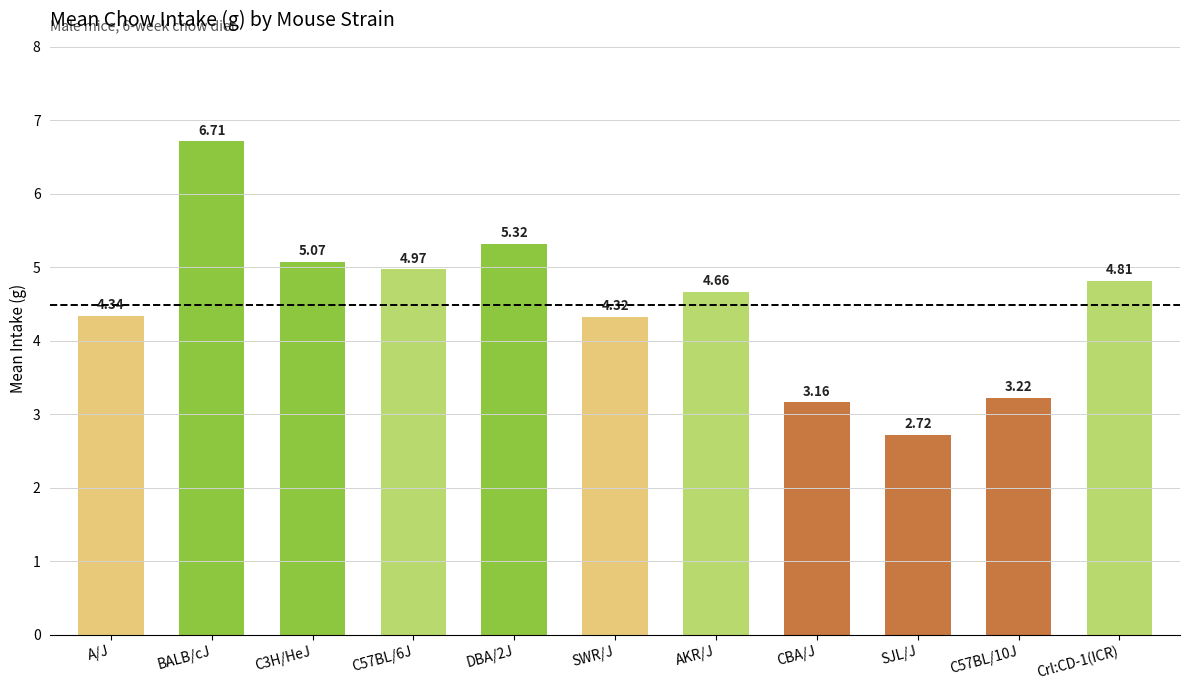

At which category does the chart reach its minimum across all series?

SJL/J